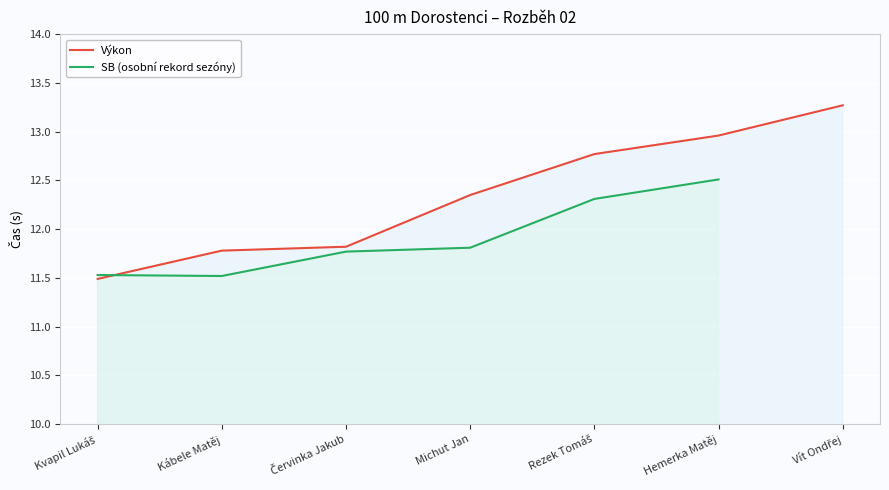

How many lines are shown in the chart?

2